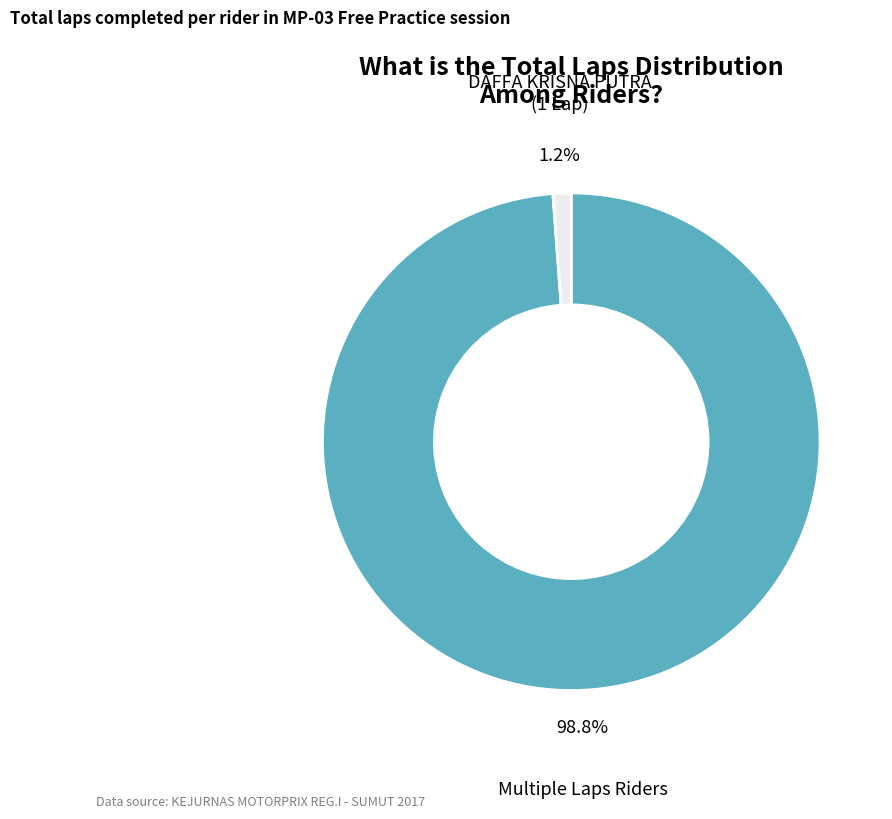

Does any single category account for the majority?

Yes